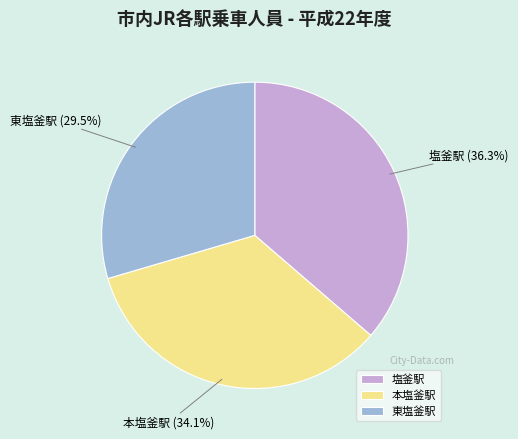

To the nearest percent, what portion does 塩釜駅 represent?

36%